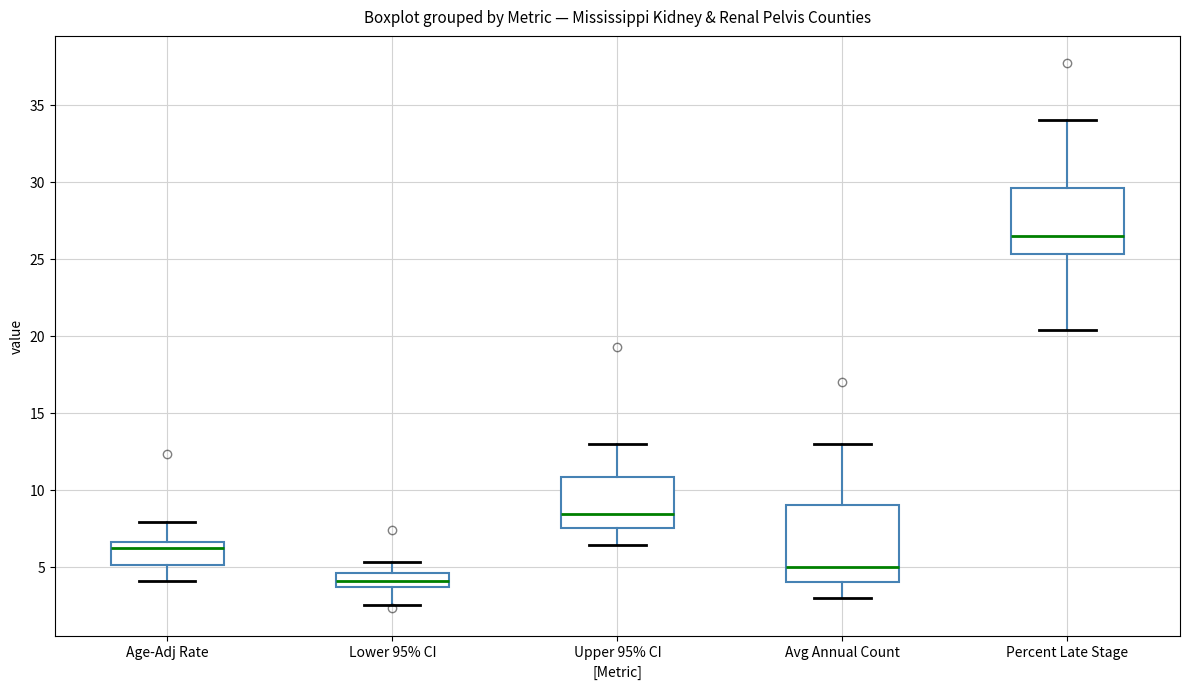

Reading left to right, transcribe this box plot: for each box, give where its median line is, the range the box spans, and where its two whiskers end, as read against the y-axis. The values are not printed on the chart, so give them approximately, as read against the axis.

Age-Adj Rate: median 6.0, box 5.0 to 6.5, whiskers 4.0 to 8.0
Lower 95% CI: median 4.0, box 3.5 to 4.5, whiskers 2.5 to 5.5
Upper 95% CI: median 8.5, box 7.5 to 11.0, whiskers 6.5 to 13.0
Avg Annual Count: median 5.0, box 4.0 to 9.0, whiskers 3.0 to 13.0
Percent Late Stage: median 26.5, box 25.5 to 29.5, whiskers 20.5 to 34.0